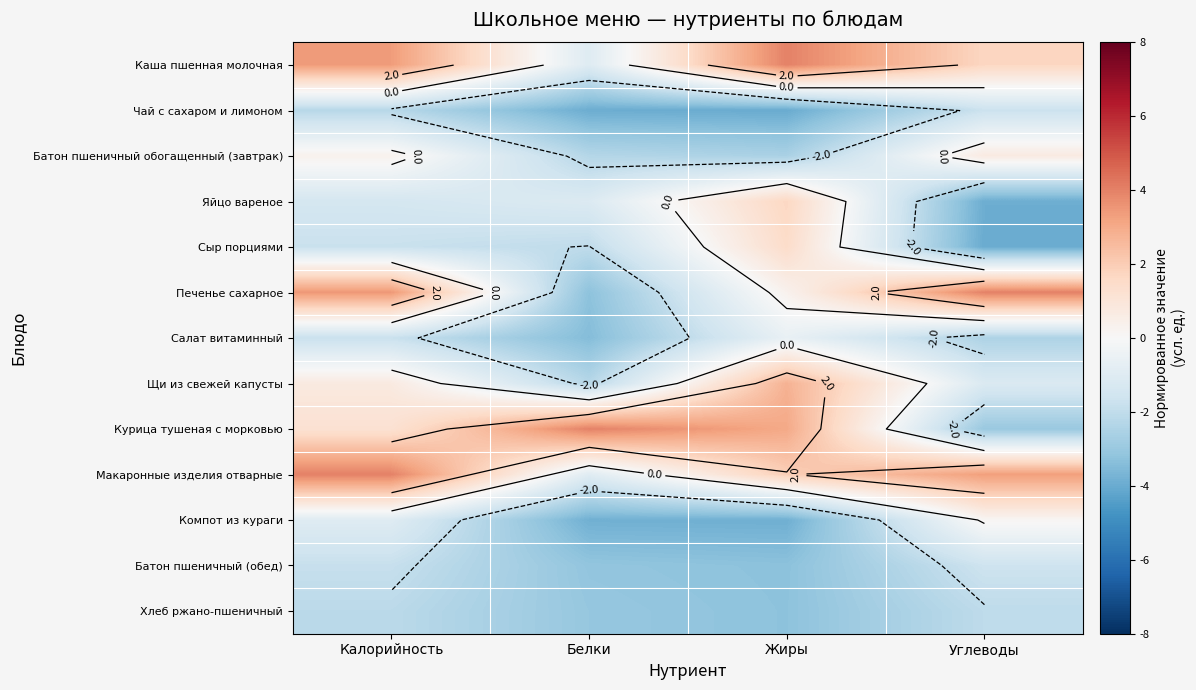

What is the total value across all series at Углеводы?

-10.1